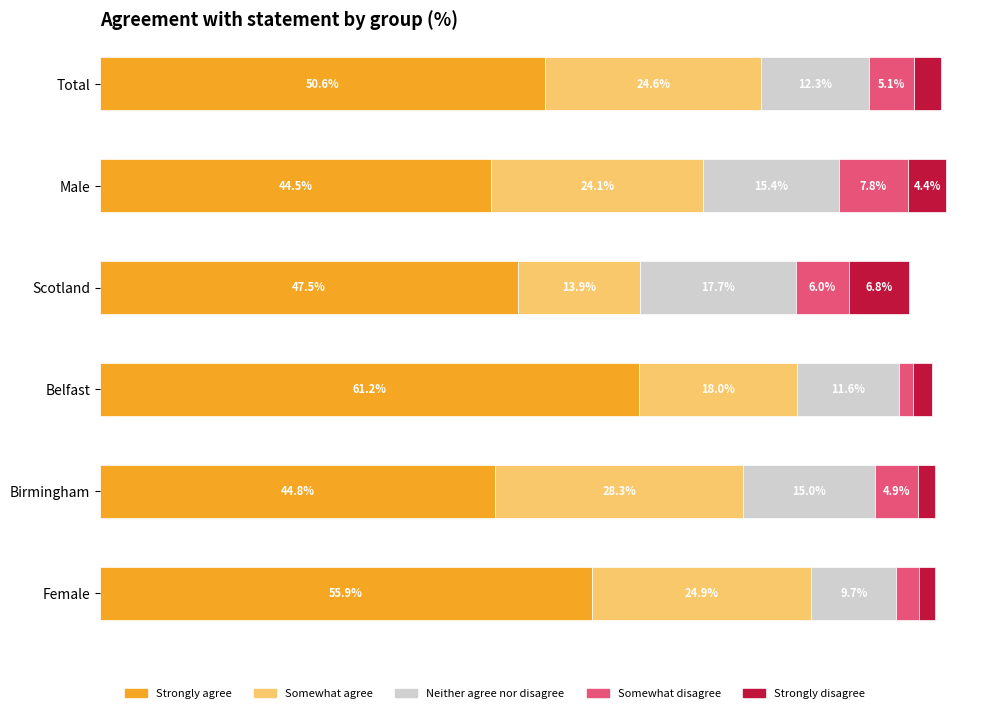

Are the bars horizontal?

Yes